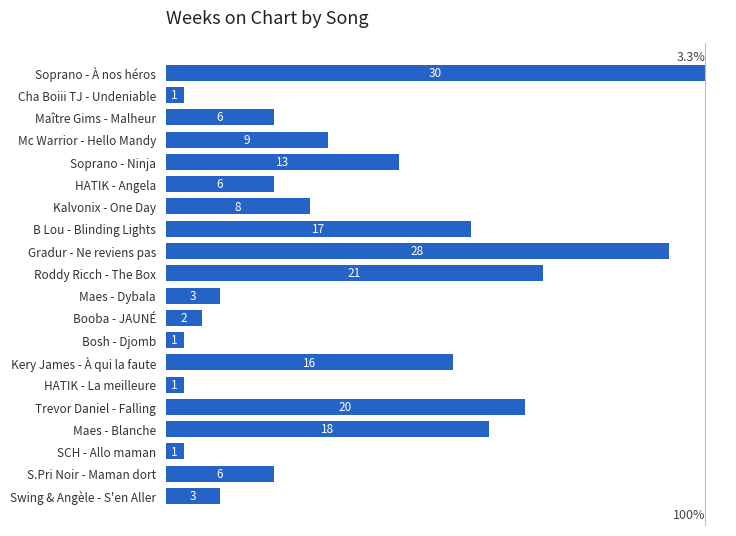

Reading top to bottom, what are all the values shown in this chart?

Soprano - À nos héros=30	Cha Boiii TJ - Undeniable=1	Maître Gims - Malheur=6	Mc Warrior - Hello Mandy=9	Soprano - Ninja=13	HATIK - Angela=6	Kalvonix - One Day=8	B Lou - Blinding Lights=17	Gradur - Ne reviens pas=28	Roddy Ricch - The Box=21	Maes - Dybala=3	Booba - JAUNÉ=2	Bosh - Djomb=1	Kery James - À qui la faute=16	HATIK - La meilleure=1	Trevor Daniel - Falling=20	Maes - Blanche=18	SCH - Allo maman=1	S.Pri Noir - Maman dort=6	Swing & Angèle - S'en Aller=3